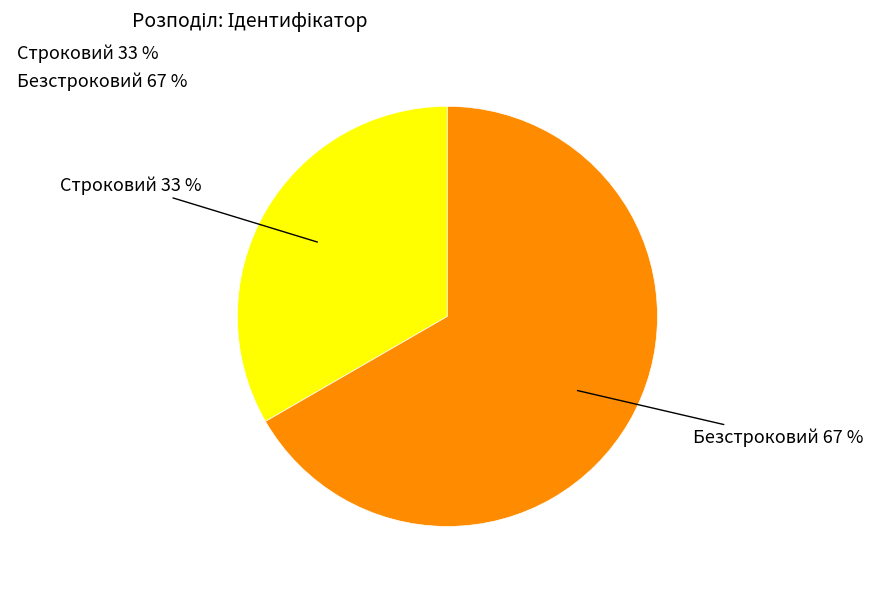

How many segments does this pie chart have?

2